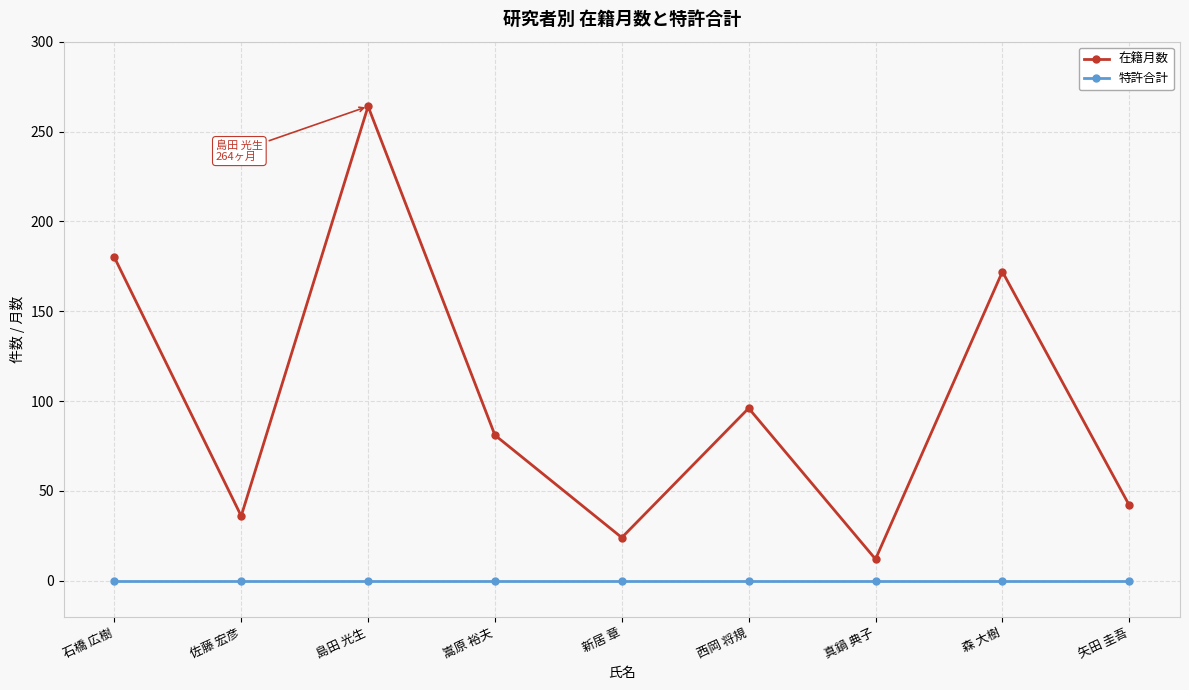

Reading left to right, what are all the values shown in this chart?

在籍月数: 180	36	264	81	24	96	12	172	42
特許合計: 0	0	0	0	0	0	0	0	0